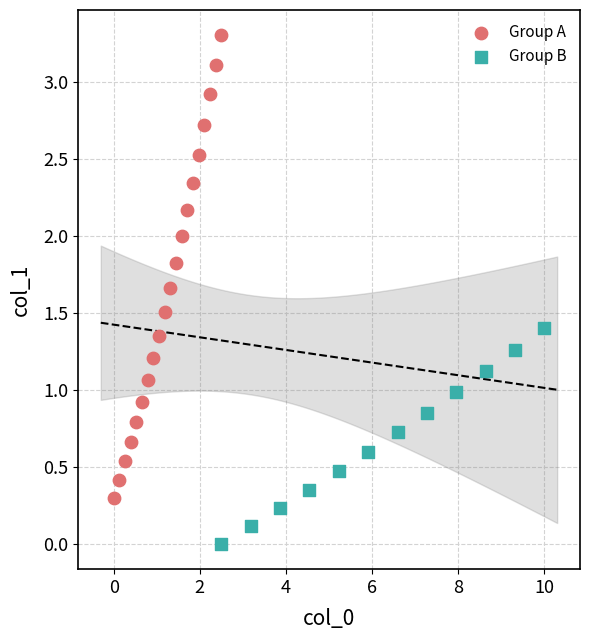

Which series contains the highest Y value?

Group A